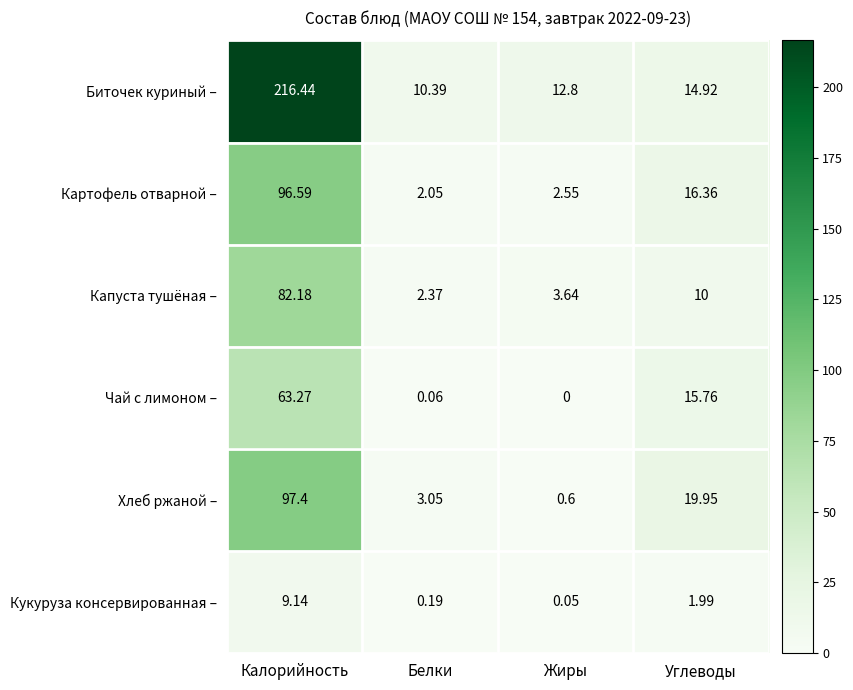

At which label does Чай с лимоном – reach its minimum?

Жиры